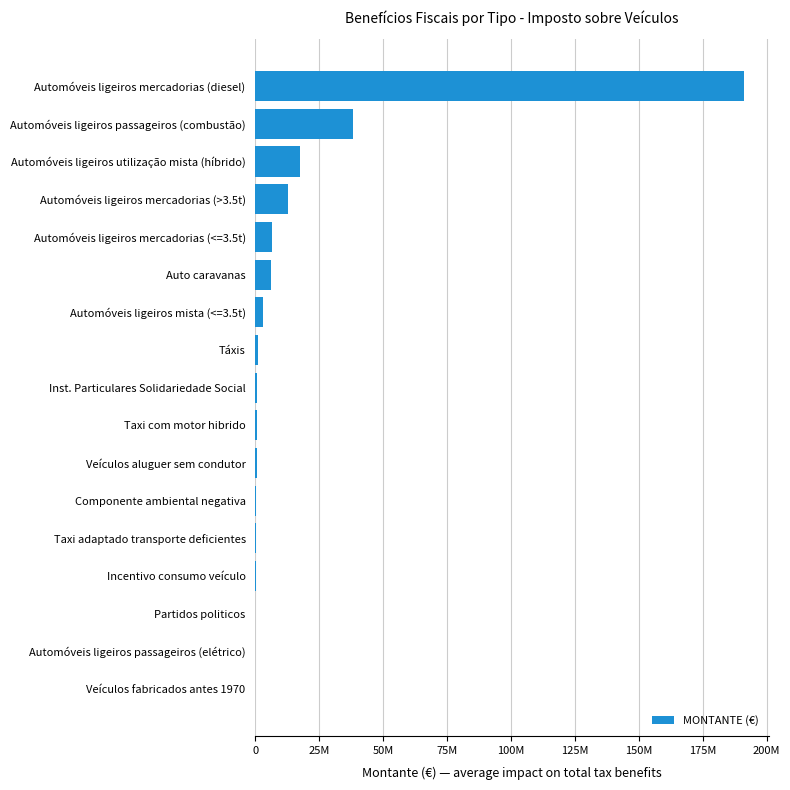

Are the bars horizontal?

Yes